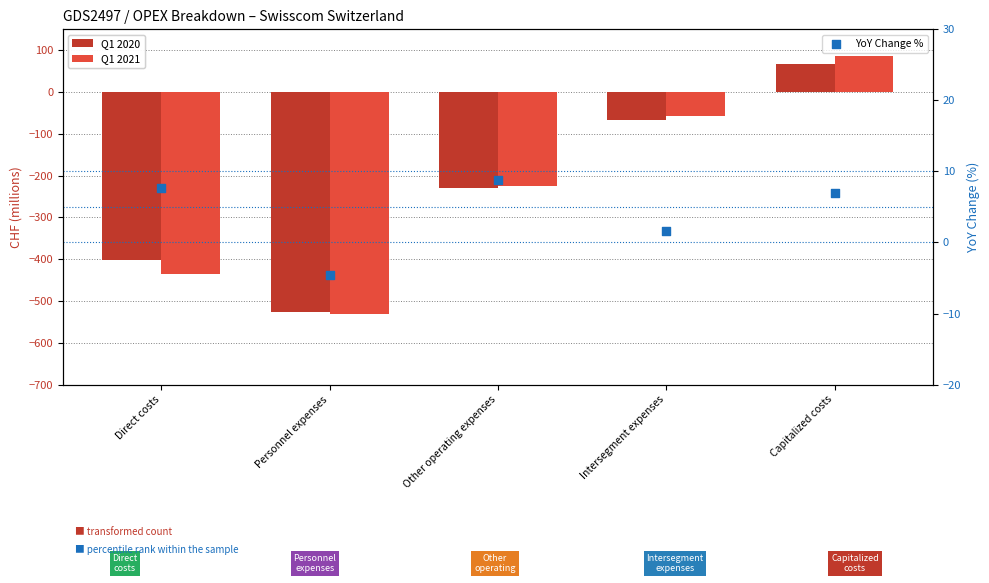

What is the total value across all series at Personnel expenses?

-1062.6